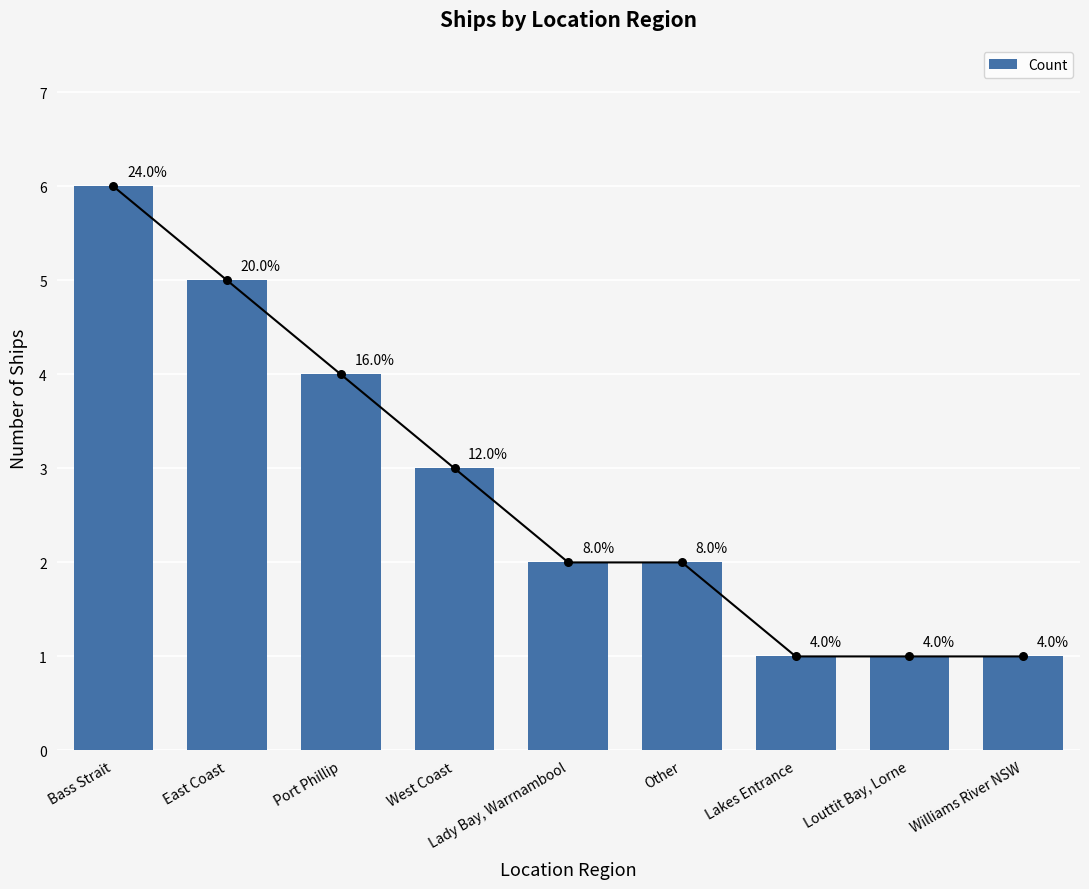

What is the ratio of the value at Williams River NSW to the value at Port Phillip?

0.2